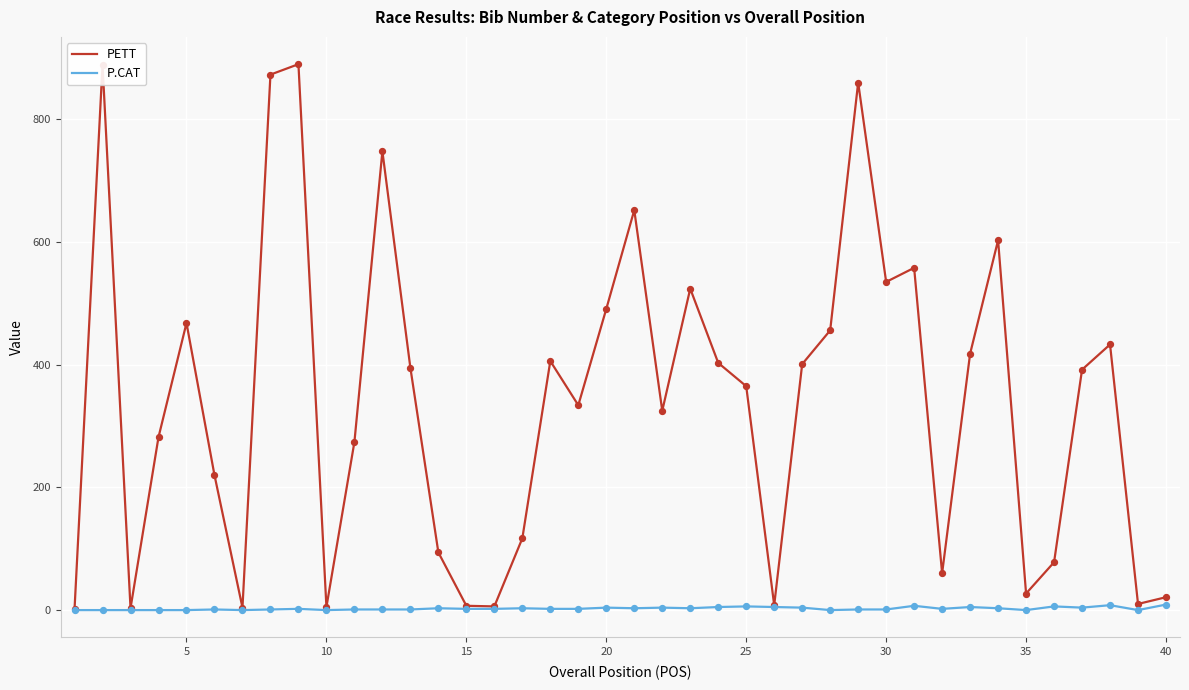

List the series in order of their overall mean, lowest first.

P.CAT, PETT